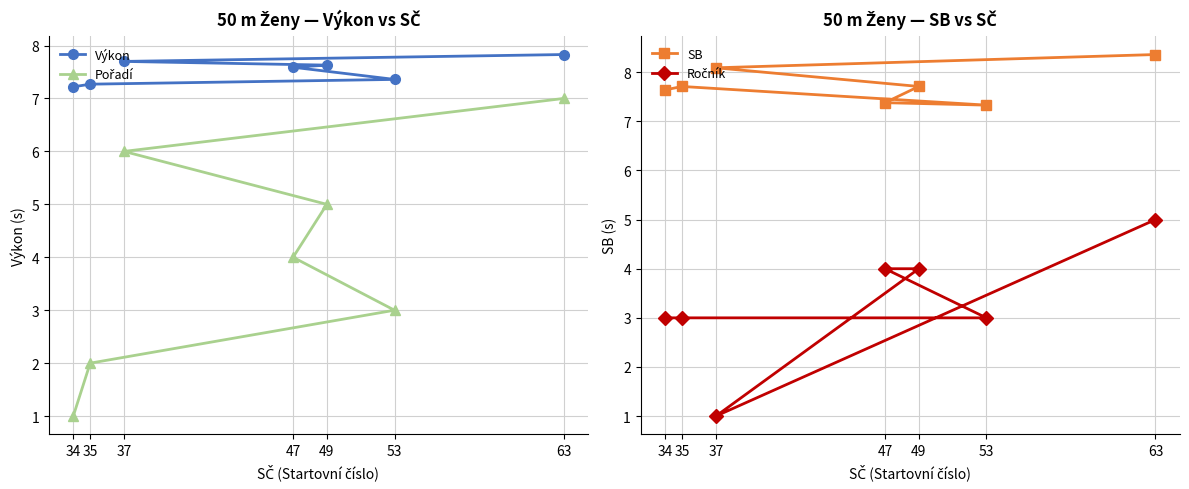

What is the value of the SB point at the 4th from the left?

7.4